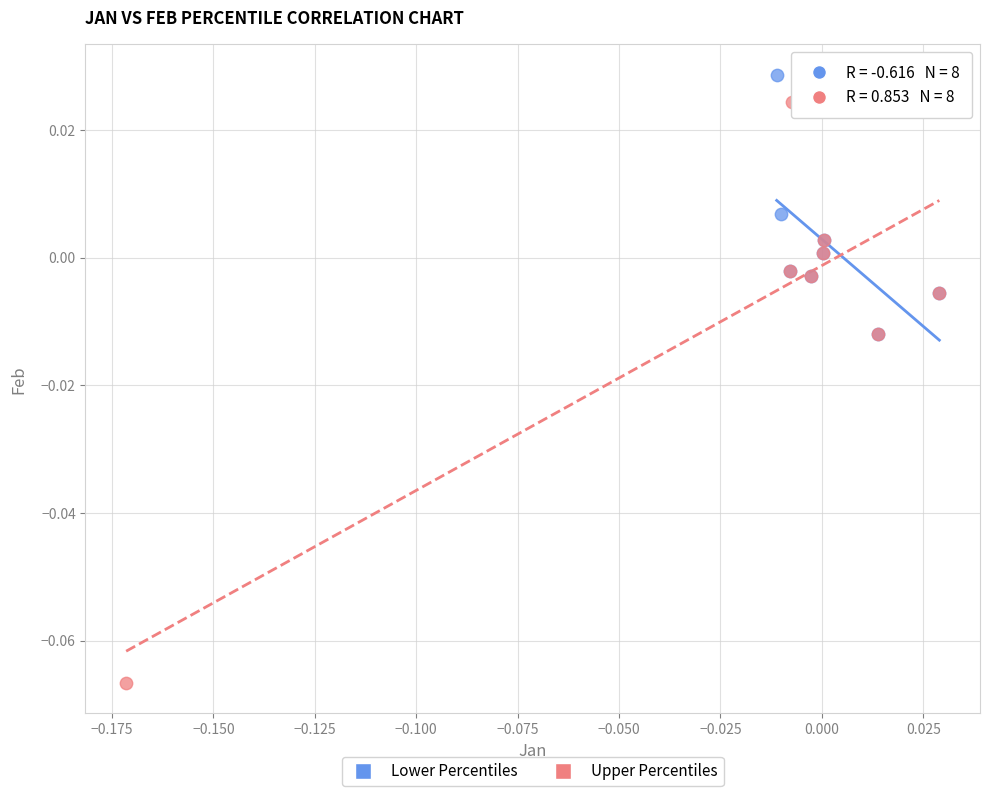

What are all the series names shown in the legend?

Lower Percentiles, Upper Percentiles